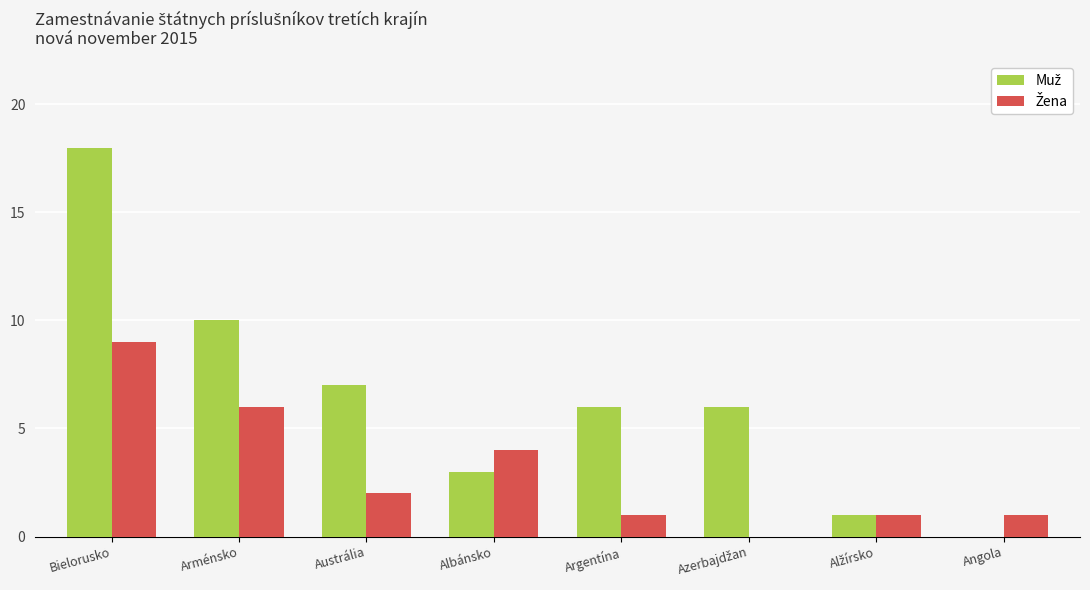

What is the maximum value shown in the chart?

18